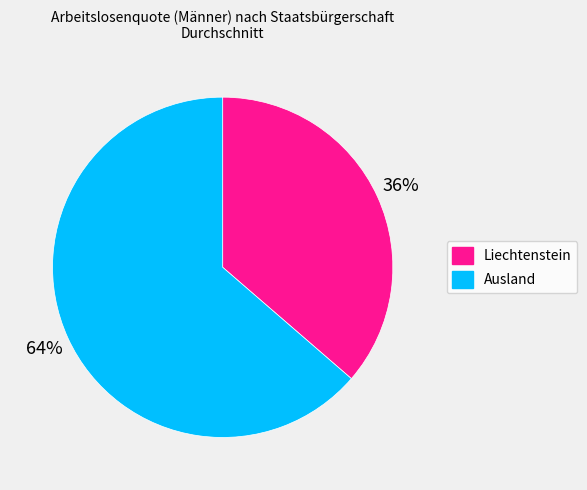

How many slices are in this pie chart?

2